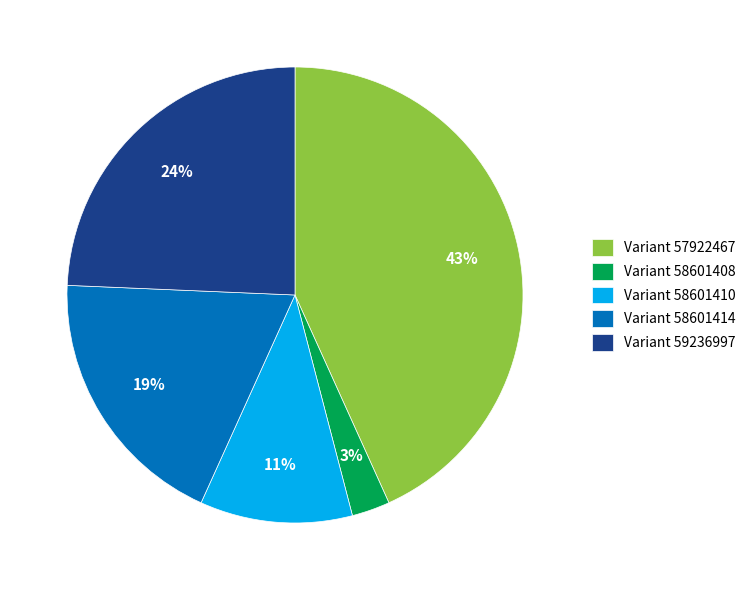

Is there any slice that represents more than half of the pie?

No